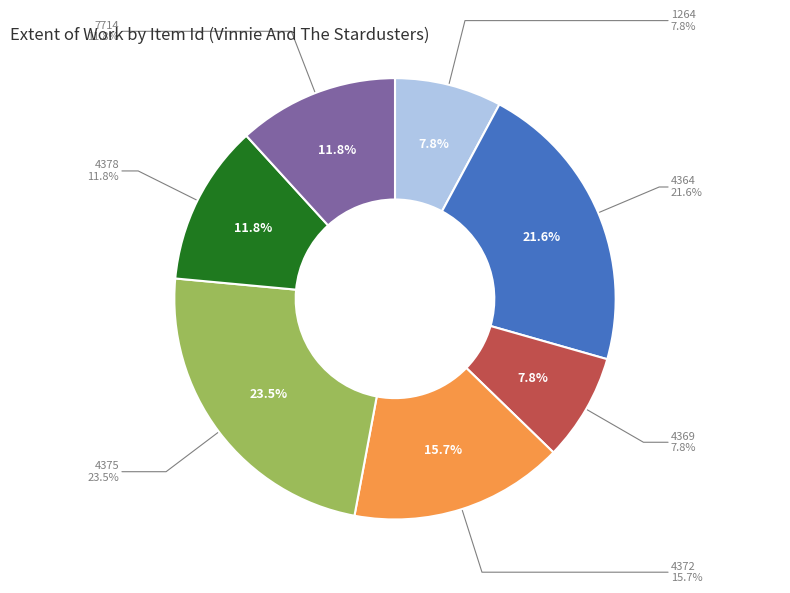

The 4364 slice represents 34% of the pie. True or false?

False